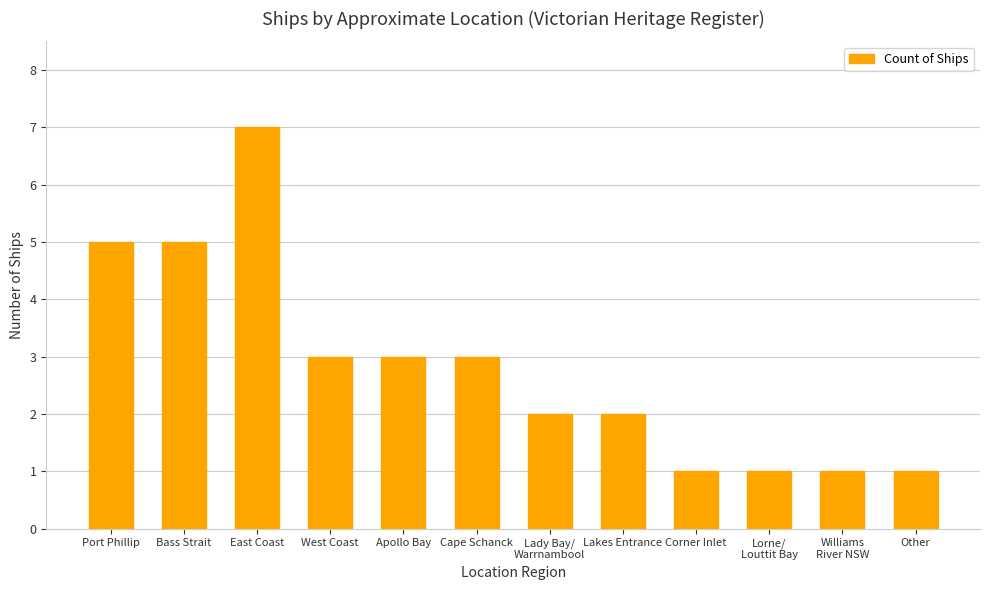

Count the number of categories in the chart.

12